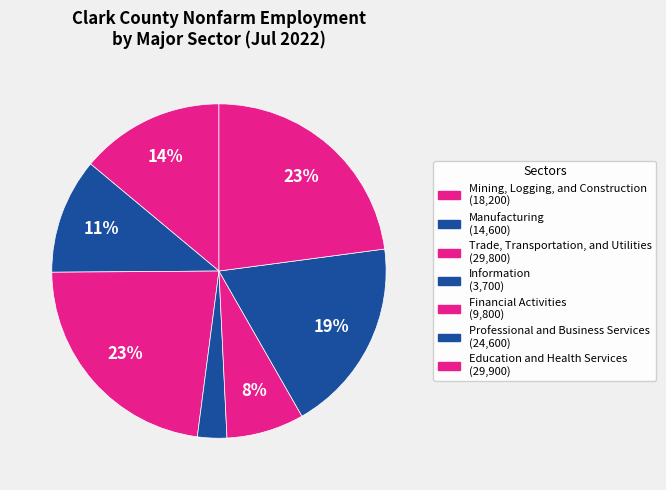

Count the number of slices in the pie.

7